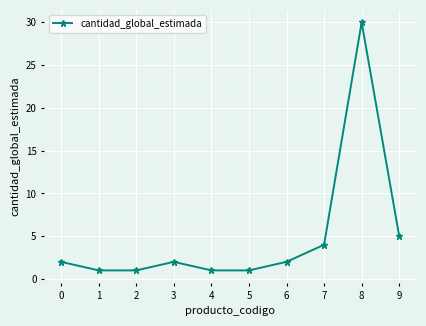

What is the difference between the maximum and second lowest values?

29